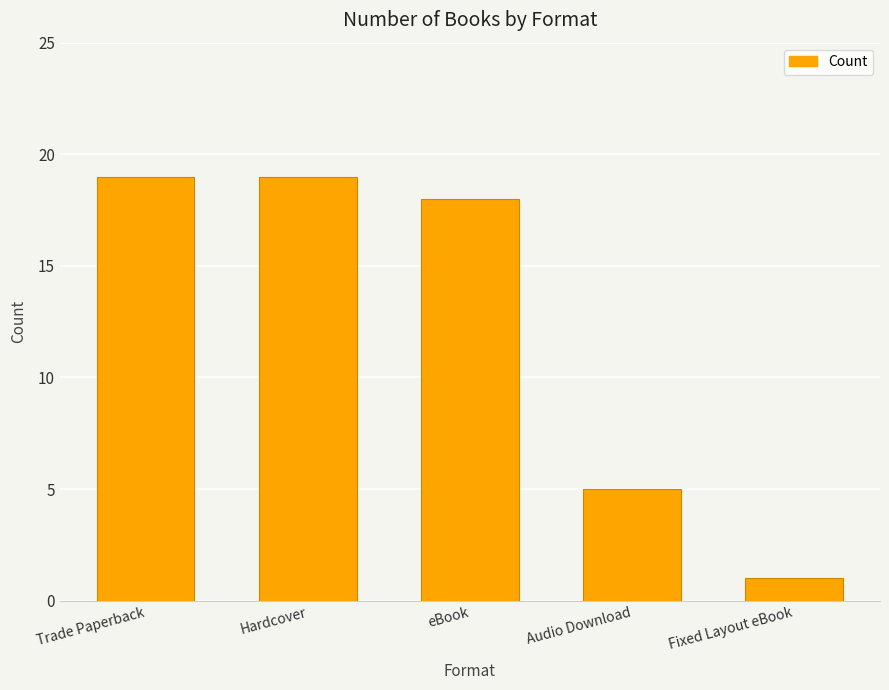

The chart shows a value of 5 at Audio Download. True or false?

True